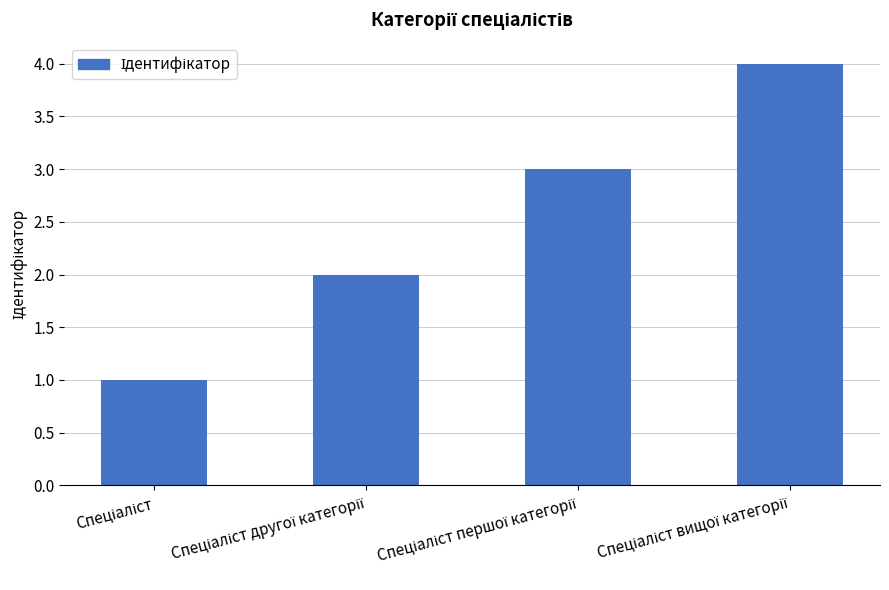

Does the chart contain stacked bars?

No